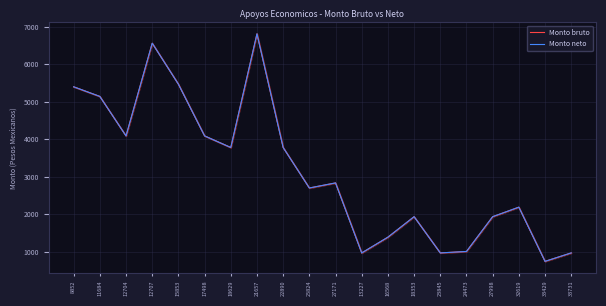

Rank the series by their maximum value, from highest to lowest.

Monto bruto, Monto neto